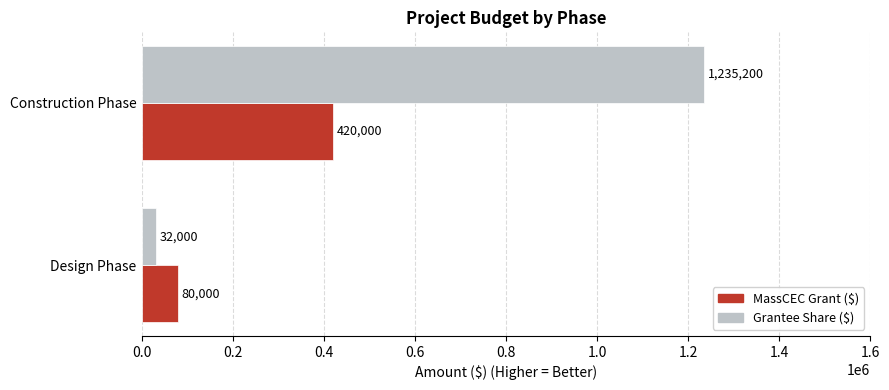

What value does the Grantee Share ($) series have at Construction Phase, to the nearest 50?

1235200